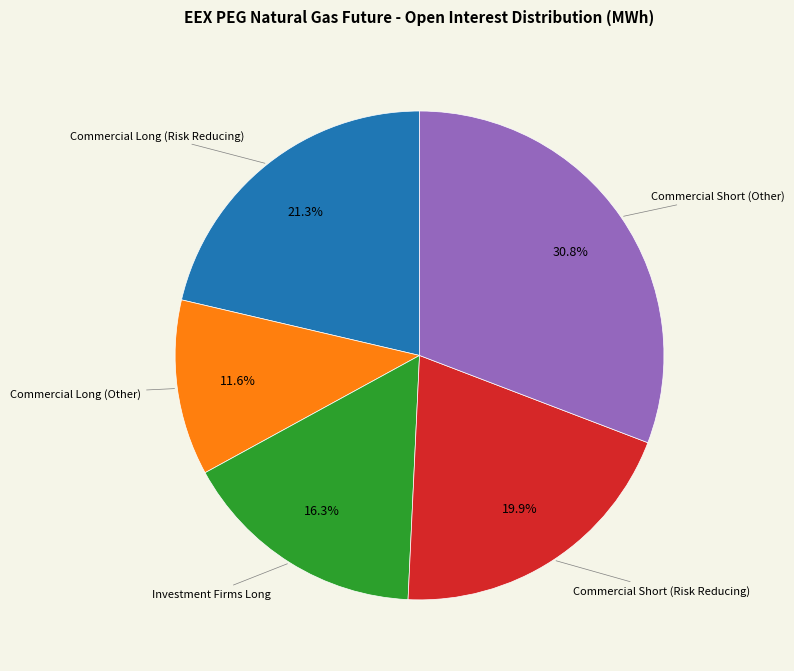

Is there any slice that represents more than half of the pie?

No